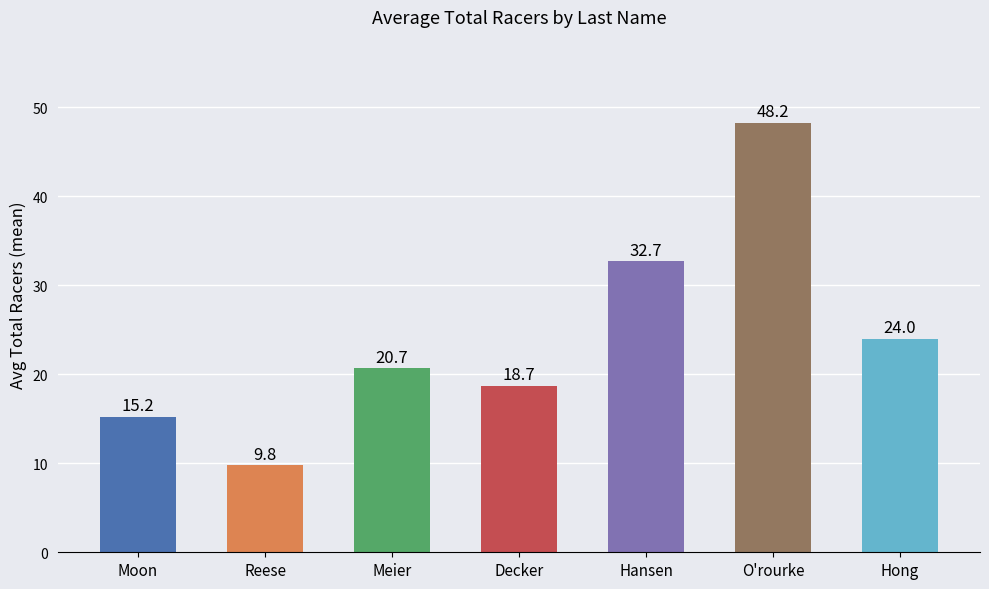

The value at O'rourke is 48.2. True or false?

True